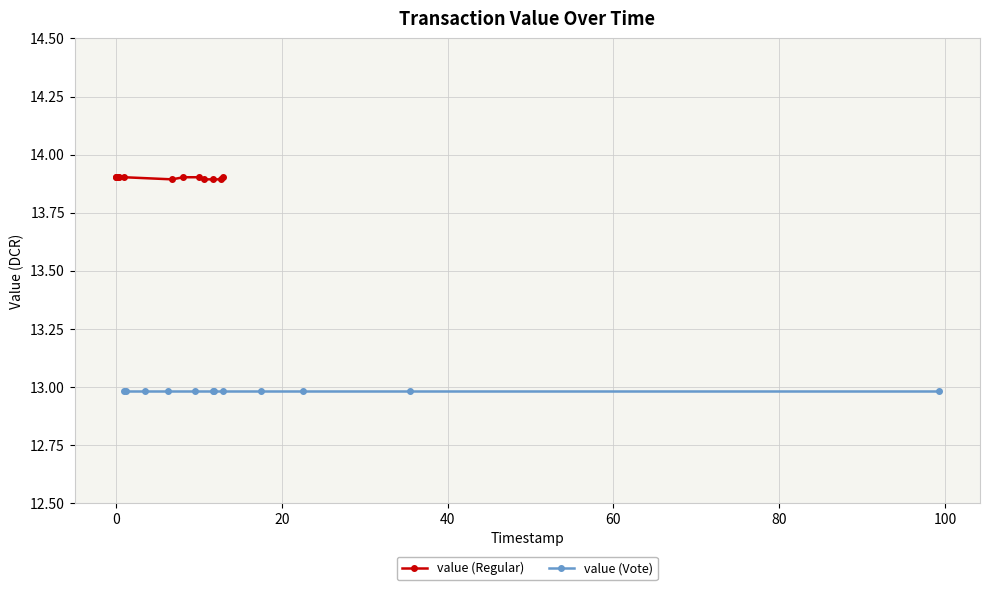

What is the highest value of the value (Regular) series?

13.9